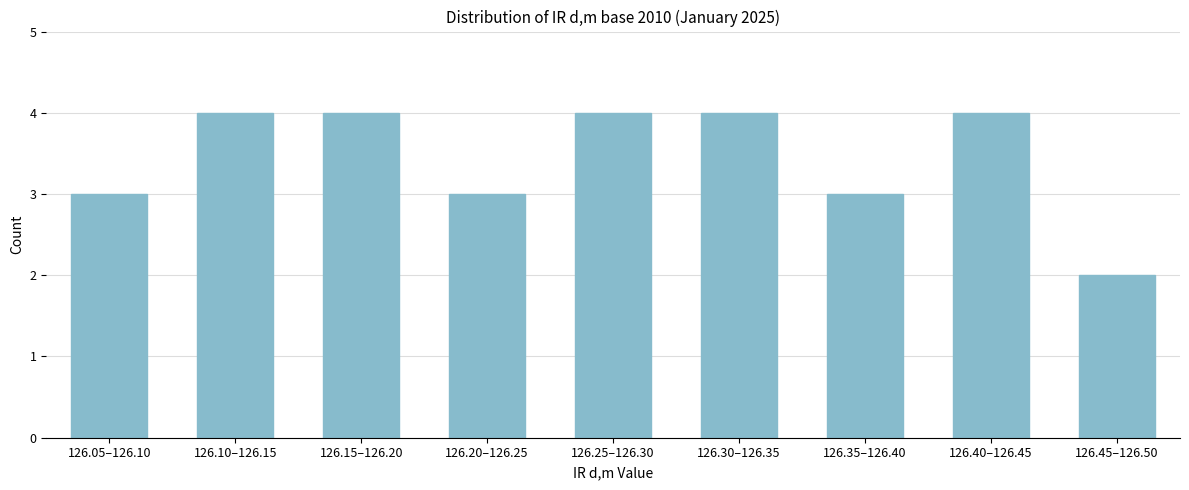

Reading left to right, list all the values displayed in this chart.

126.05–126.10=3	126.10–126.15=4	126.15–126.20=4	126.20–126.25=3	126.25–126.30=4	126.30–126.35=4	126.35–126.40=3	126.40–126.45=4	126.45–126.50=2